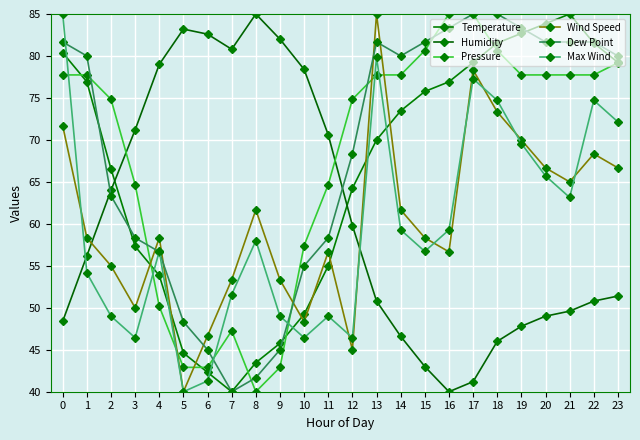

Where is the first local minimum for Humidity?

7